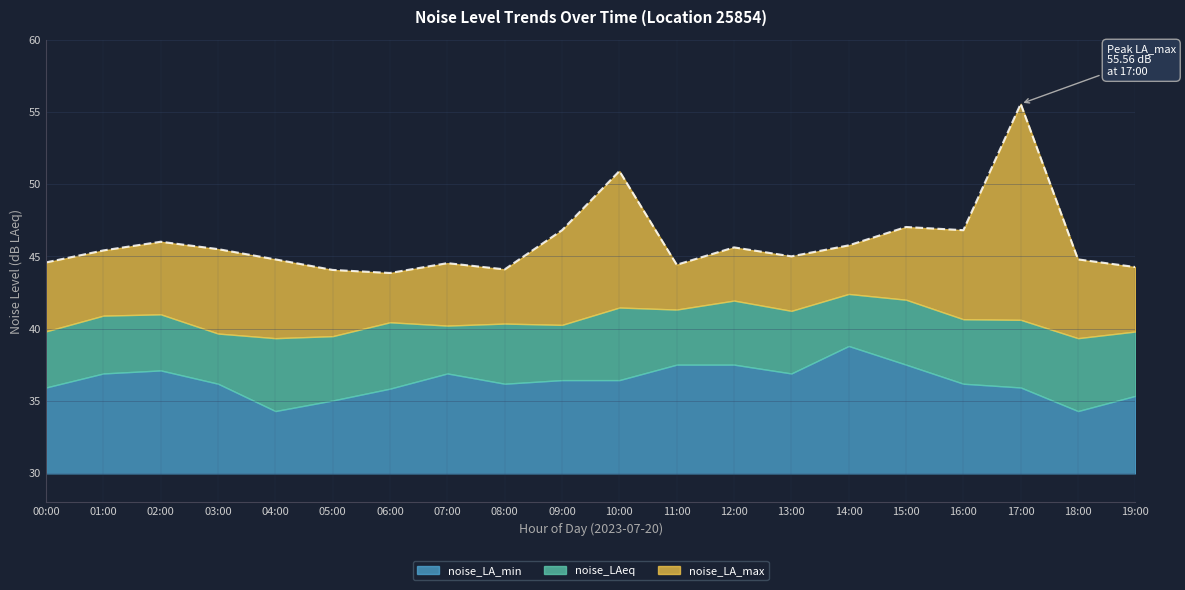

Which series has the widest spread of values?

noise_LA_max